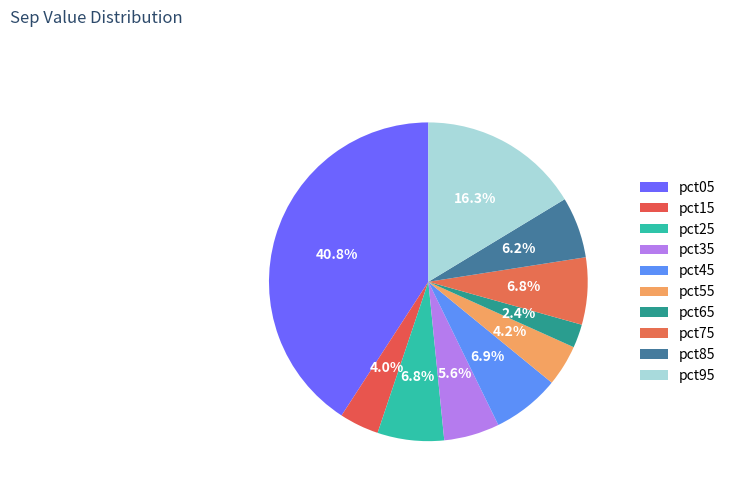

Does any single category account for the majority?

No